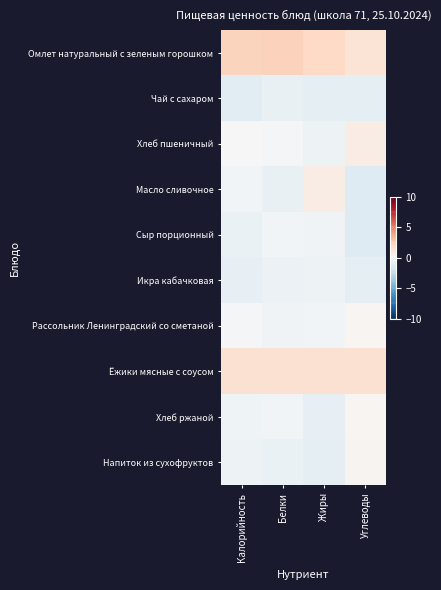

Which series changed the most between Жиры and Углеводы?

Масло сливочное